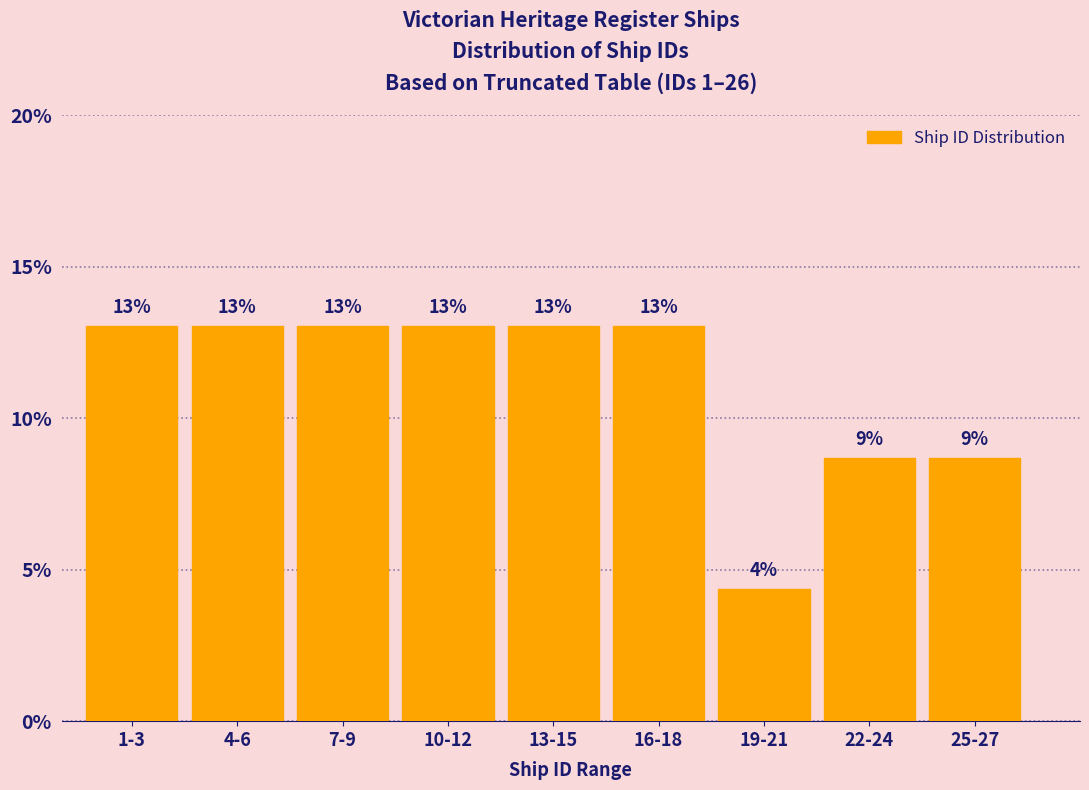

What is the ratio of the value at 25-27 to the value at 7-9?

0.7